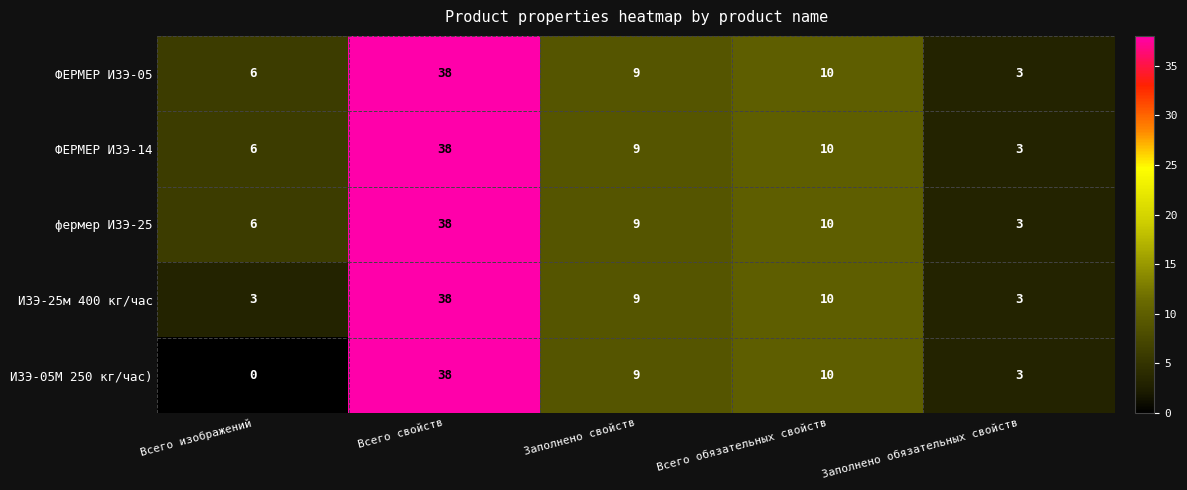

What is the average value of the фермер ИЗЭ-25 series?

13